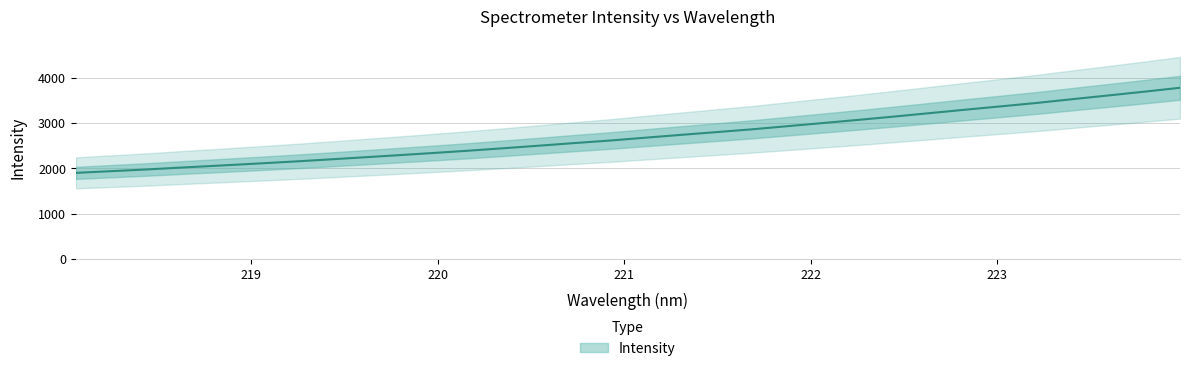

What is the ratio of the value at 220.7354 to the value at 218.8244?

1.2